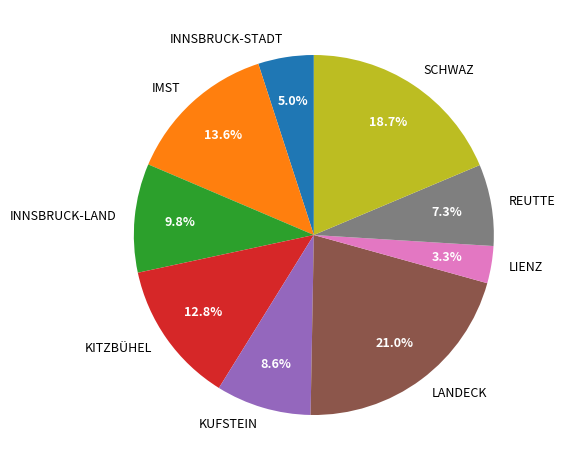

Rank the categories by value from highest to lowest.

LANDECK, SCHWAZ, IMST, KITZBÜHEL, INNSBRUCK-LAND, KUFSTEIN, REUTTE, INNSBRUCK-STADT, LIENZ